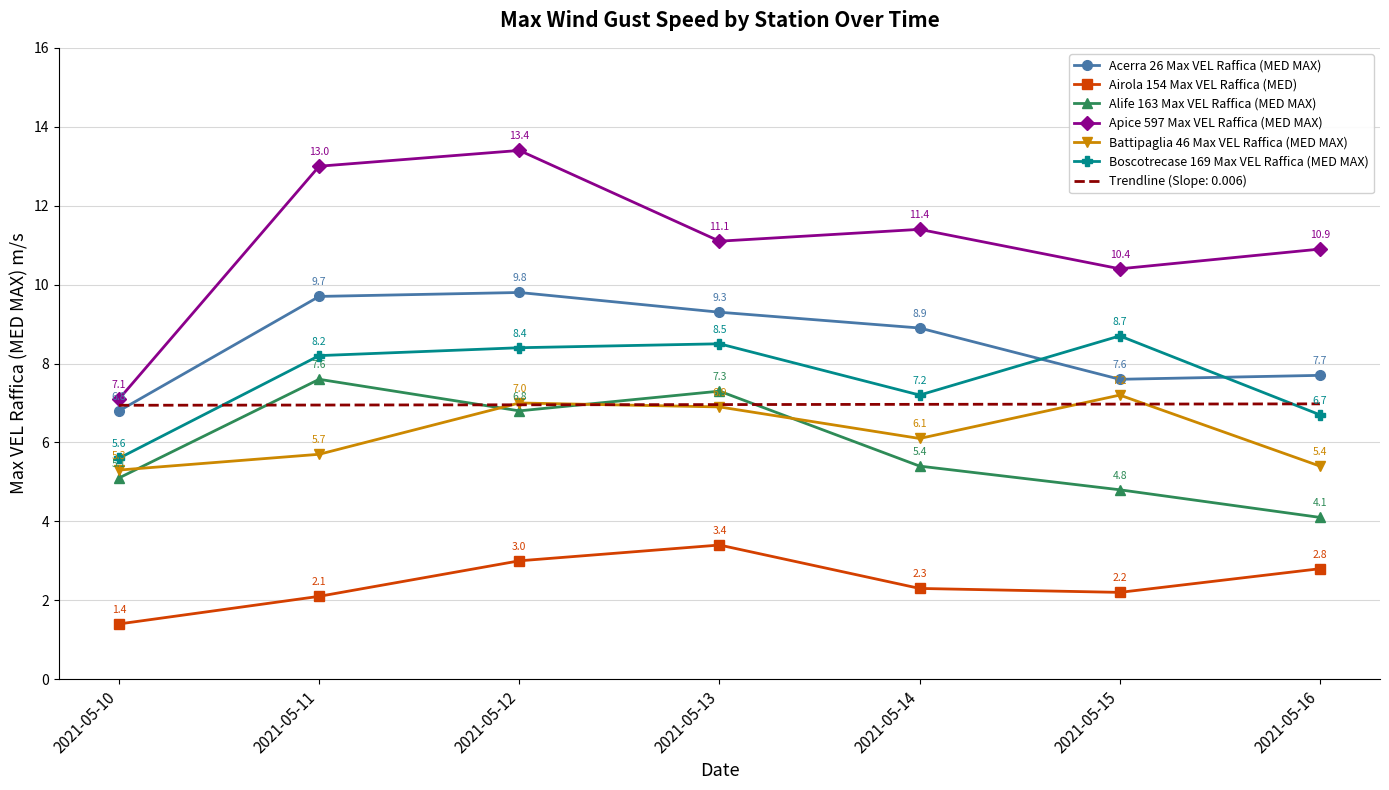

What is the spread (max minus min) of values at 2021-05-11?

10.9